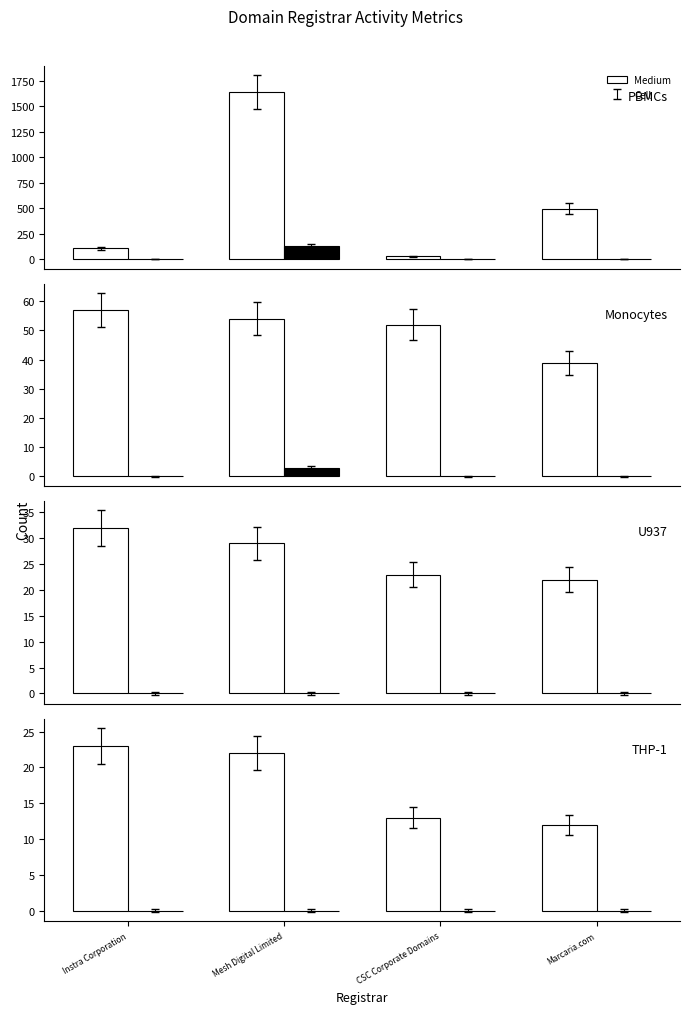

Which series changed the most between CSC Corporate Domains and Marcaria.com?

Medium (total-domains)